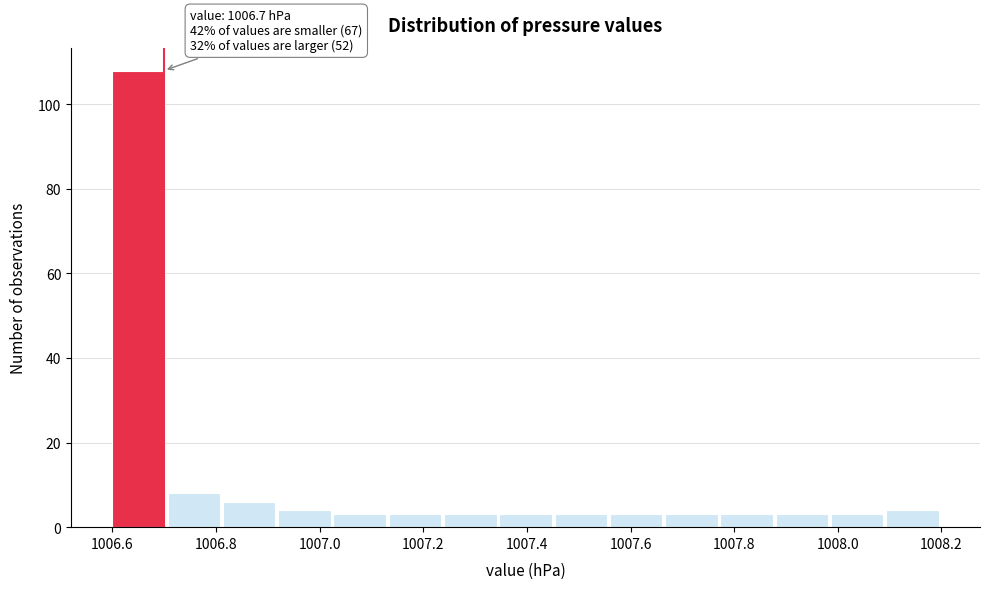

Over which range of the x-axis is the bar tallest?

1006.60 to 1006.70